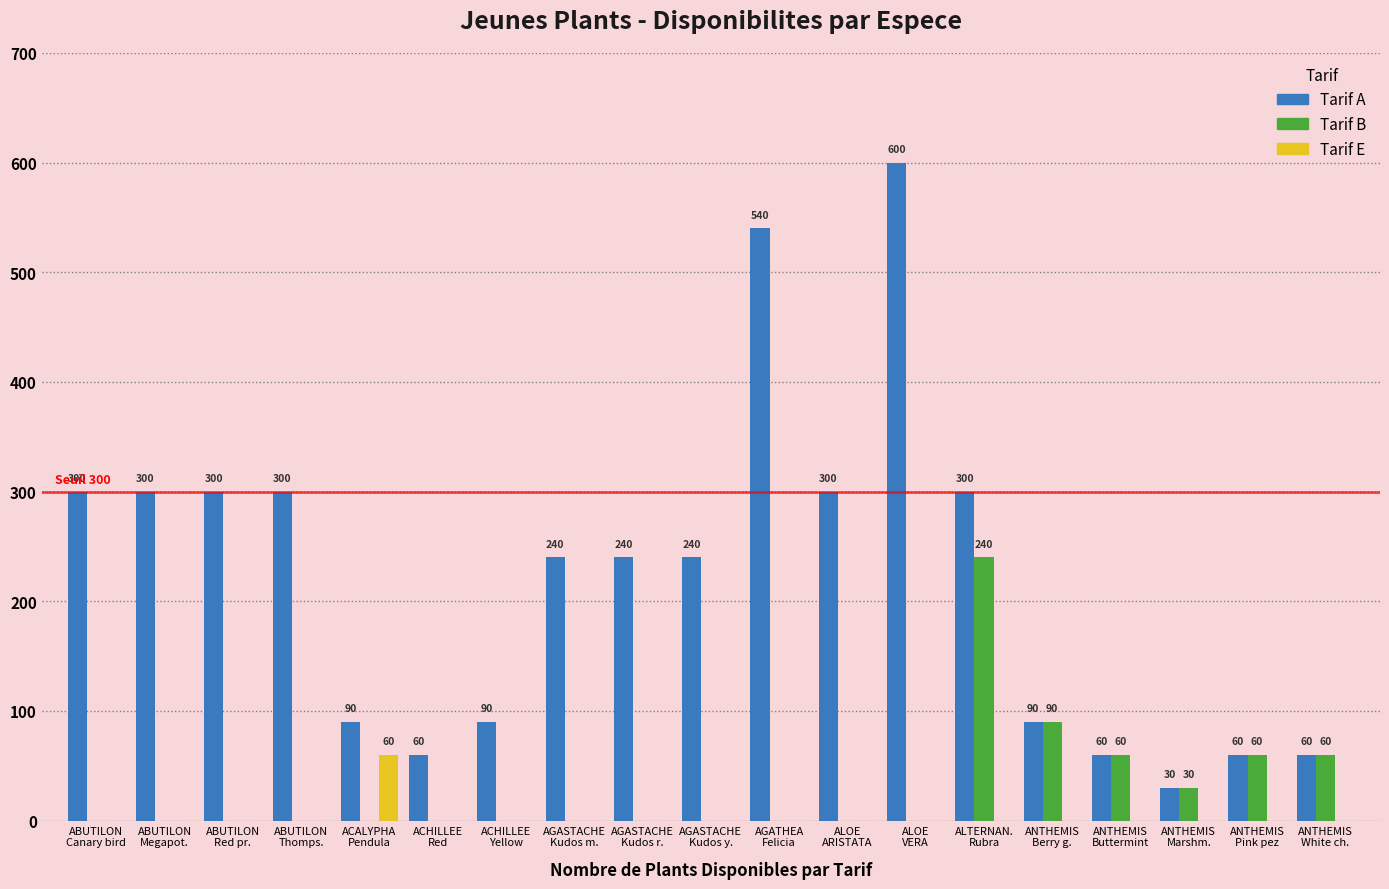

Between ABUTILON
Canary bird and ANTHEMIS
Pink pez, which series saw the biggest shift?

Tarif A